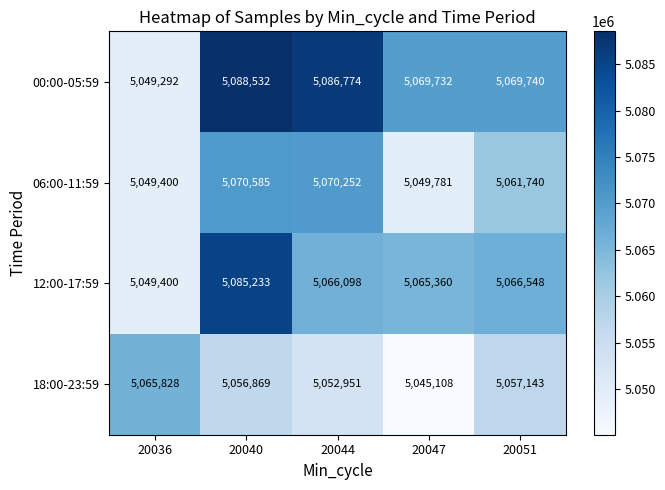

Where is 06:00-11:59 nearest to the value 5059992?

20051